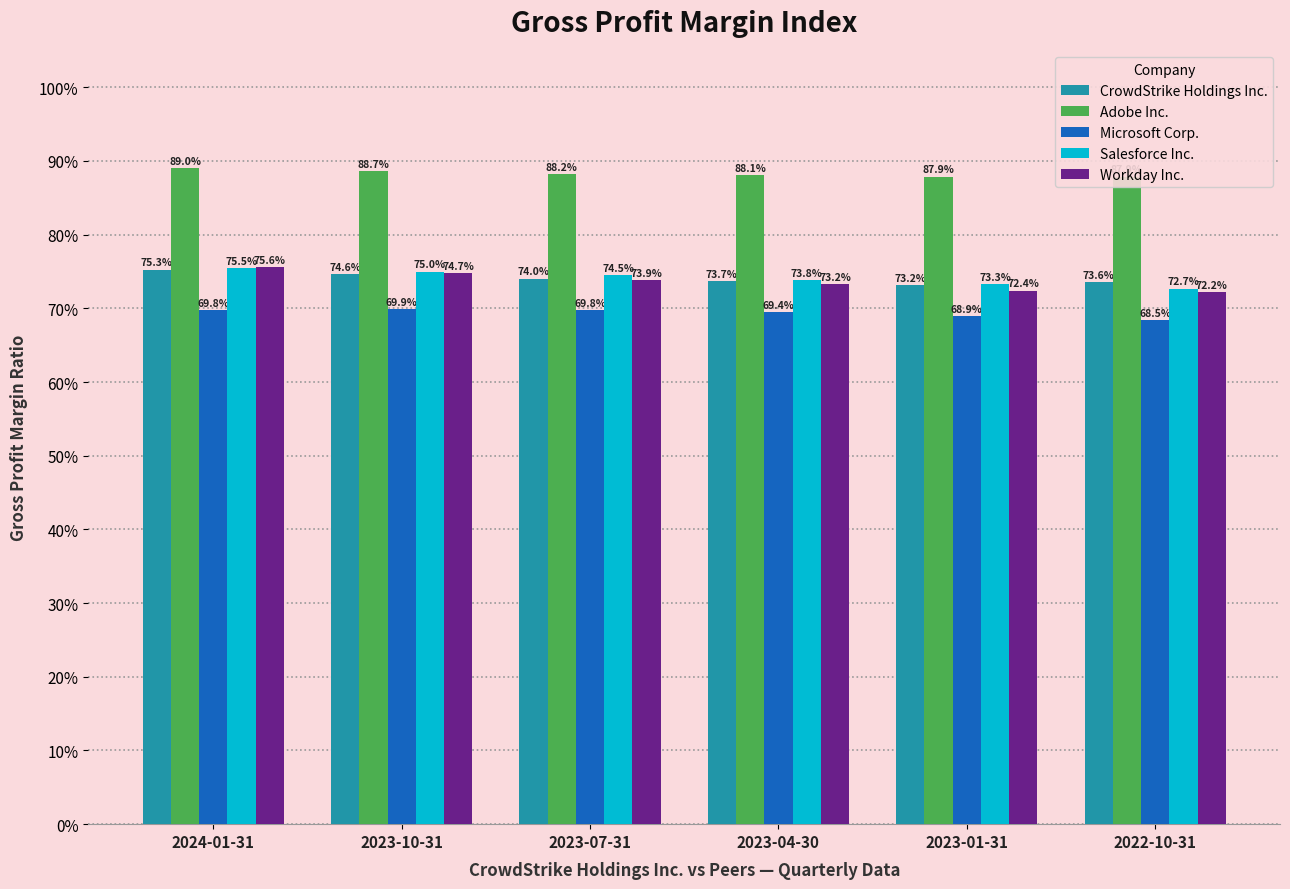

Between 2023-07-31 and 2023-01-31, which series saw the biggest shift?

Workday Inc.